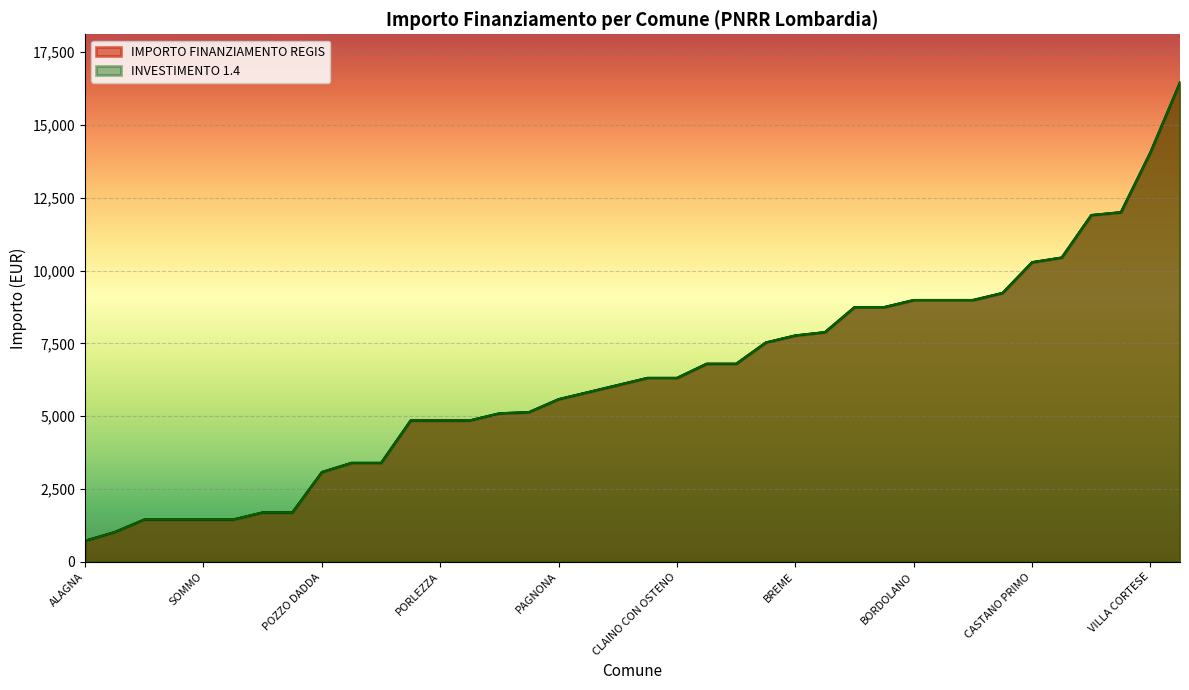

Between CASALE CREMASCO-VIDOLASCO and CETO, which series saw the biggest shift?

INVESTIMENTO 1.4